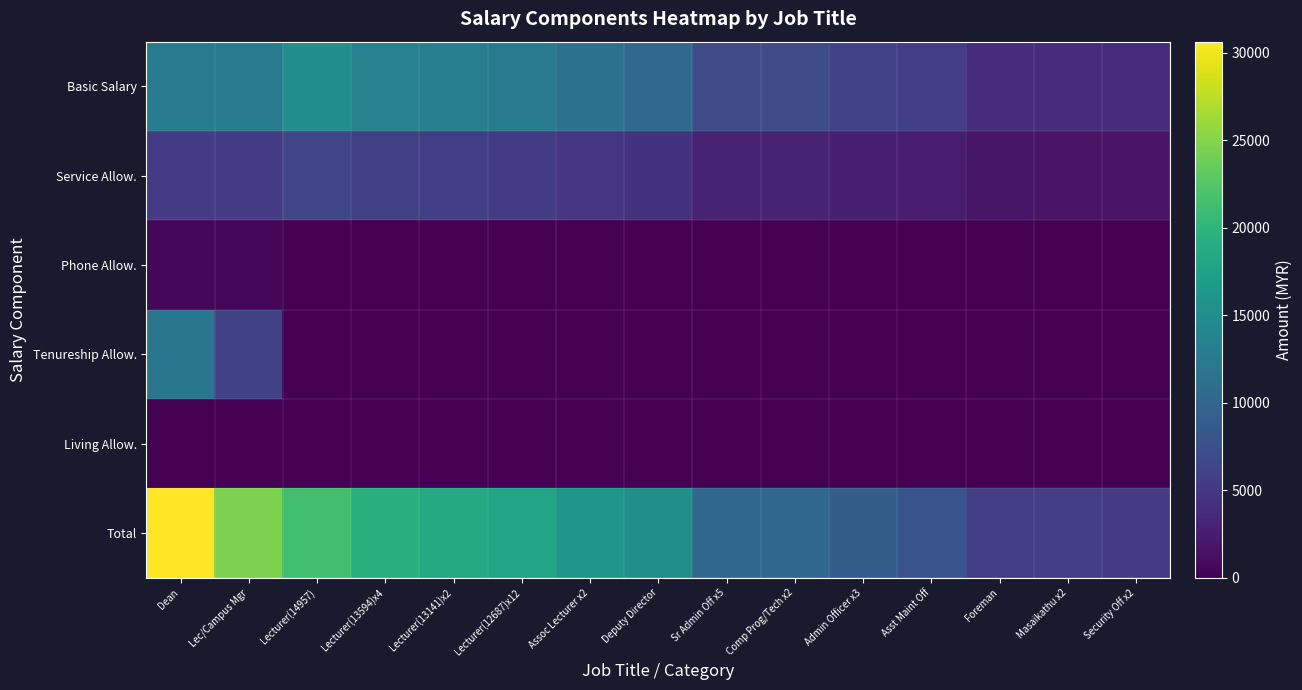

Reading left to right, transcribe all the data shown in this chart.

Basic Salary: Dean=12687.5	Lec/Campus Mgr=12687.5	Lecturer(14957)=14957.0	Lecturer(13594)x4=13594.6	Lecturer(13141)x2=13141.3	Lecturer(12687)x12=12687.5	Assoc Lecturer x2=11374.4	Deputy Director=10582.2	Sr Admin Off x5=7151.3	Comp Prog/Tech x2=7151.3	Admin Officer x3=6331.0	Asst Maint Off=5604.8	Foreman=4009.1	Masaikathu x2=3888.8	Security Off x2=3772.2
Service Allow.: Dean=5437.5	Lec/Campus Mgr=5437.5	Lecturer(14957)=6410.2	Lecturer(13594)x4=5826.3	Lecturer(13141)x2=5632.0	Lecturer(12687)x12=5437.5	Assoc Lecturer x2=4874.7	Deputy Director=4535.2	Sr Admin Off x5=3064.8	Comp Prog/Tech x2=3064.8	Admin Officer x3=2713.3	Asst Maint Off=2402.0	Foreman=1718.2	Masaikathu x2=1666.6	Security Off x2=1616.6
Phone Allow.: Dean=500.0	Lec/Campus Mgr=500.0	Lecturer(14957)=0.0	Lecturer(13594)x4=0.0	Lecturer(13141)x2=0.0	Lecturer(12687)x12=0.0	Assoc Lecturer x2=0.0	Deputy Director=75.0	Sr Admin Off x5=0.0	Comp Prog/Tech x2=0.0	Admin Officer x3=0.0	Asst Maint Off=0.0	Foreman=0.0	Masaikathu x2=0.0	Security Off x2=0.0
Tenureship Allow.: Dean=12000.0	Lec/Campus Mgr=6000.0	Lecturer(14957)=0.0	Lecturer(13594)x4=0.0	Lecturer(13141)x2=0.0	Lecturer(12687)x12=0.0	Assoc Lecturer x2=0.0	Deputy Director=0.0	Sr Admin Off x5=0.0	Comp Prog/Tech x2=0.0	Admin Officer x3=0.0	Asst Maint Off=0.0	Foreman=0.0	Masaikathu x2=0.0	Security Off x2=0.0
Living Allow.: Dean=0.0	Lec/Campus Mgr=0.0	Lecturer(14957)=0.0	Lecturer(13594)x4=0.0	Lecturer(13141)x2=0.0	Lecturer(12687)x12=0.0	Assoc Lecturer x2=0.0	Deputy Director=0.0	Sr Admin Off x5=0.0	Comp Prog/Tech x2=0.0	Admin Officer x3=0.0	Asst Maint Off=0.0	Foreman=0.0	Masaikathu x2=0.0	Security Off x2=0.0
Total: Dean=30625.0	Lec/Campus Mgr=24625.0	Lecturer(14957)=21367.2	Lecturer(13594)x4=19420.9	Lecturer(13141)x2=18773.3	Lecturer(12687)x12=18125.0	Assoc Lecturer x2=16249.1	Deputy Director=15192.4	Sr Admin Off x5=10216.1	Comp Prog/Tech x2=10216.1	Admin Officer x3=9044.2	Asst Maint Off=8006.8	Foreman=5727.3	Masaikathu x2=5555.5	Security Off x2=5388.8